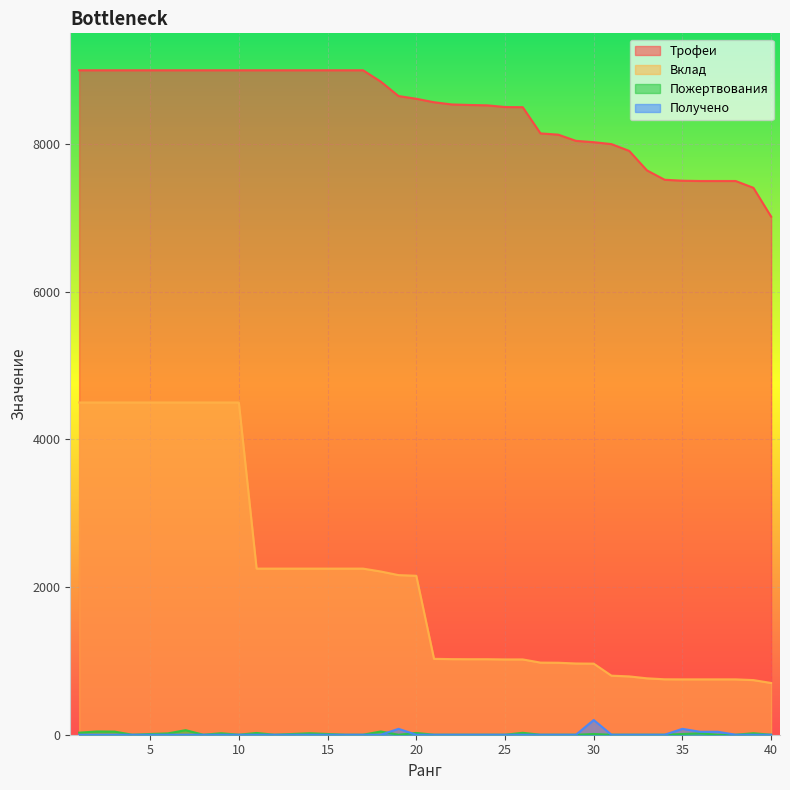

Which series has the largest total across all categories?

Трофеи